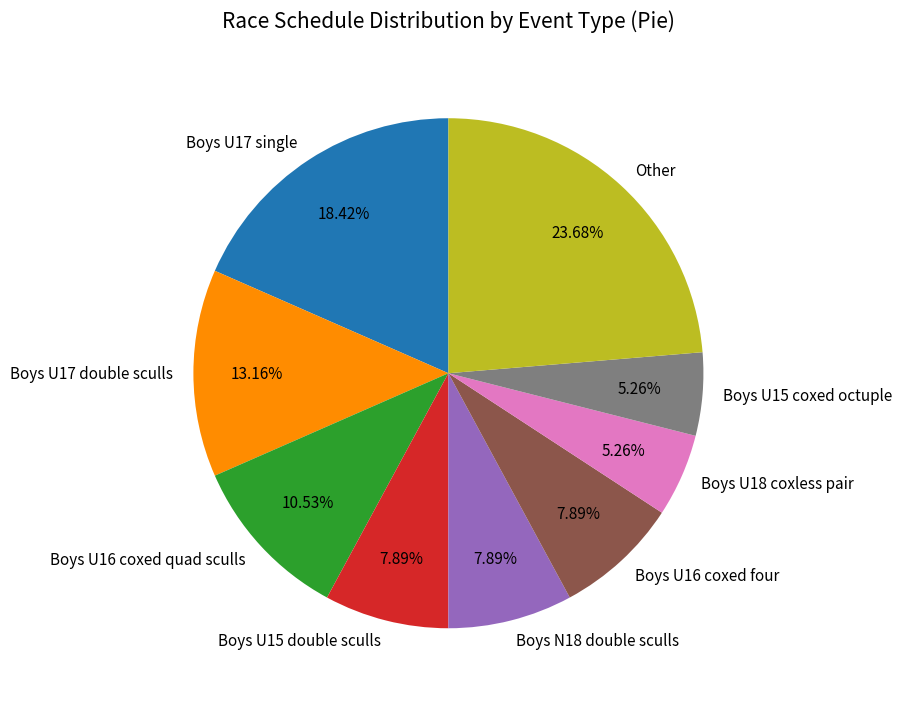

How many segments does this pie chart have?

9